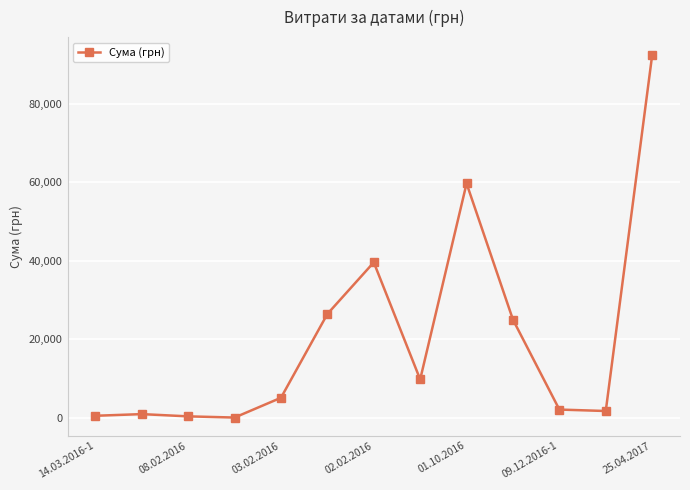

What is the average value?

20252.3